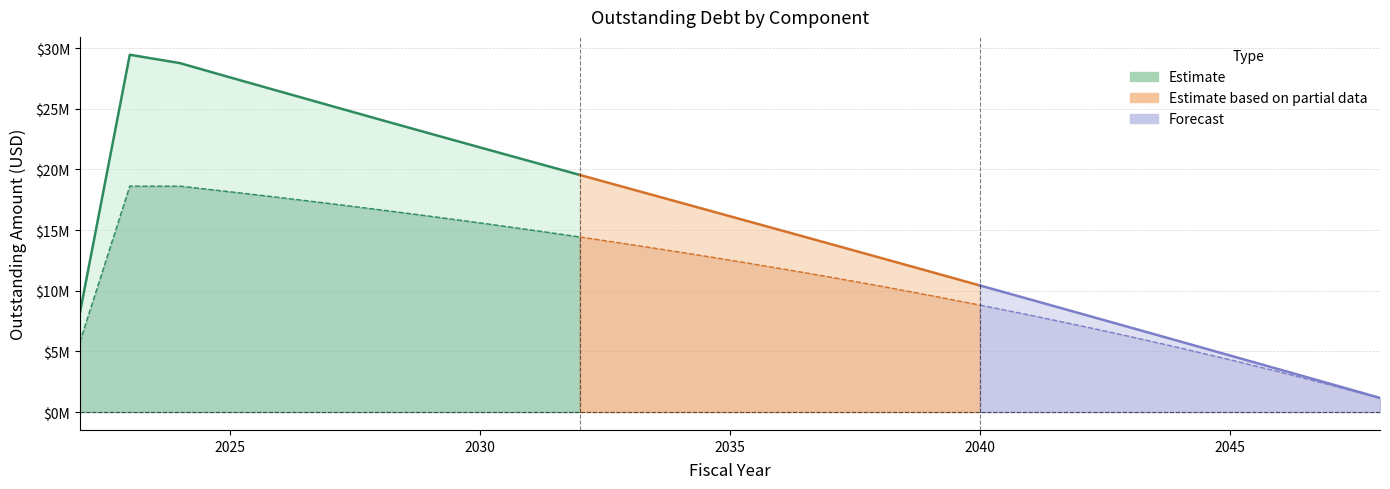

True or false: CIBInterestOutstanding has more than 0 points higher than both neighbors.

True